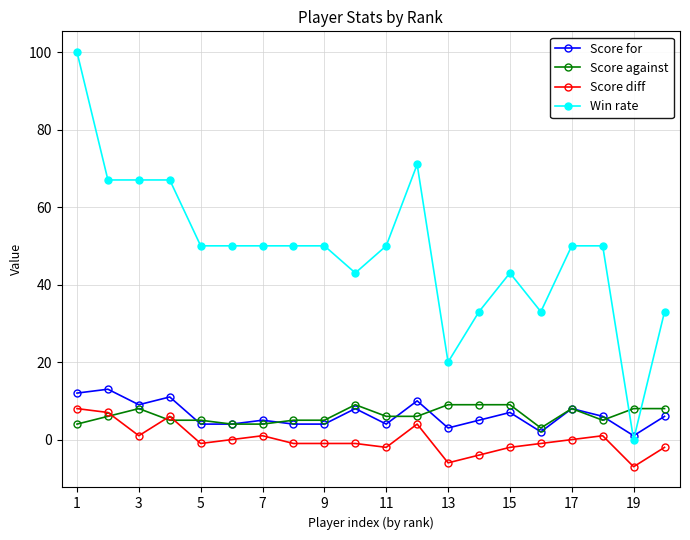

True or false: Score diff and Score for intersect in this chart.

False